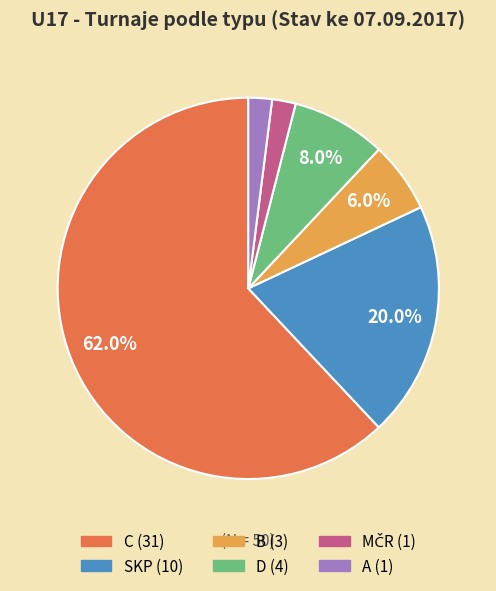

True or false: D accounts for 21% of the total.

False